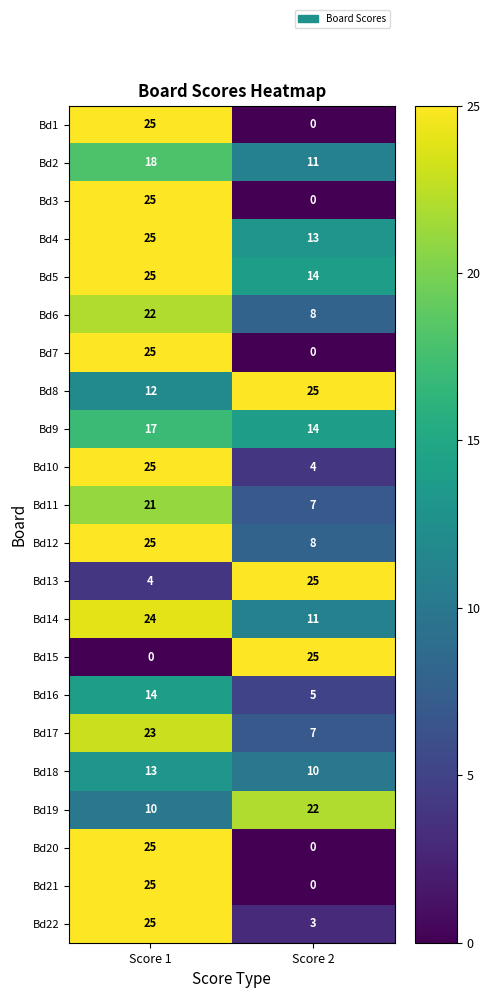

The value of Bd17 at Score 2 is 7. True or false?

True